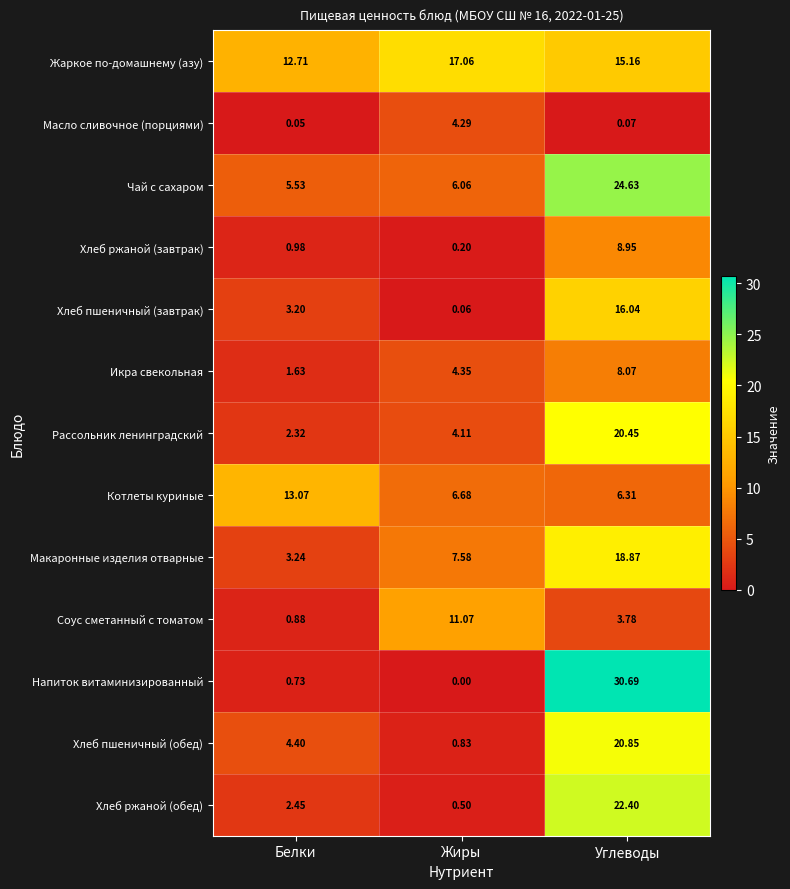

List the series in order of their peak value, highest first.

Напиток витаминизированный, Чай с сахаром, Хлеб ржаной (обед), Хлеб пшеничный (обед), Рассольник ленинградский, Макаронные изделия отварные, Жаркое по-домашнему (азу), Хлеб пшеничный (завтрак), Котлеты куриные, Соус сметанный с томатом, Хлеб ржаной (завтрак), Икра свекольная, Масло сливочное (порциями)